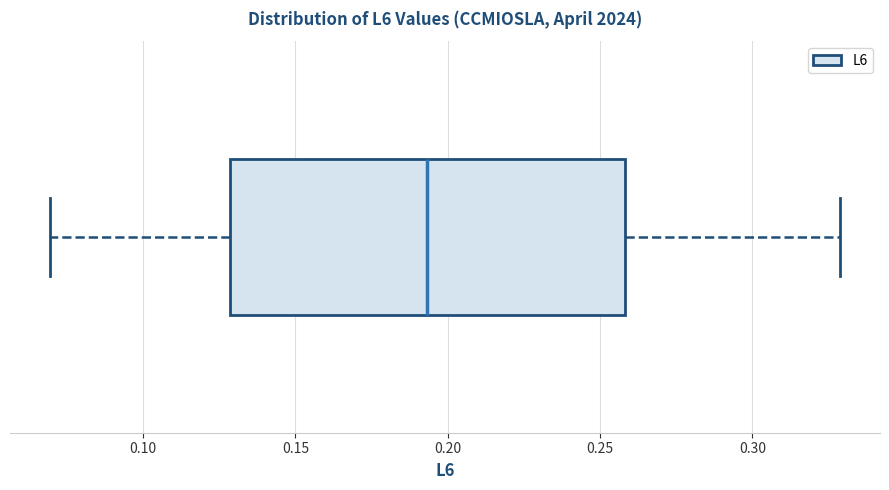

Transcribe this box plot: give where the median line is, the range the box spans, and where the two whiskers end, as read against the x-axis. The values are not printed on the chart, so give them approximately, as read against the axis.

median 0.195, box 0.130 to 0.260, whiskers 0.070 to 0.330